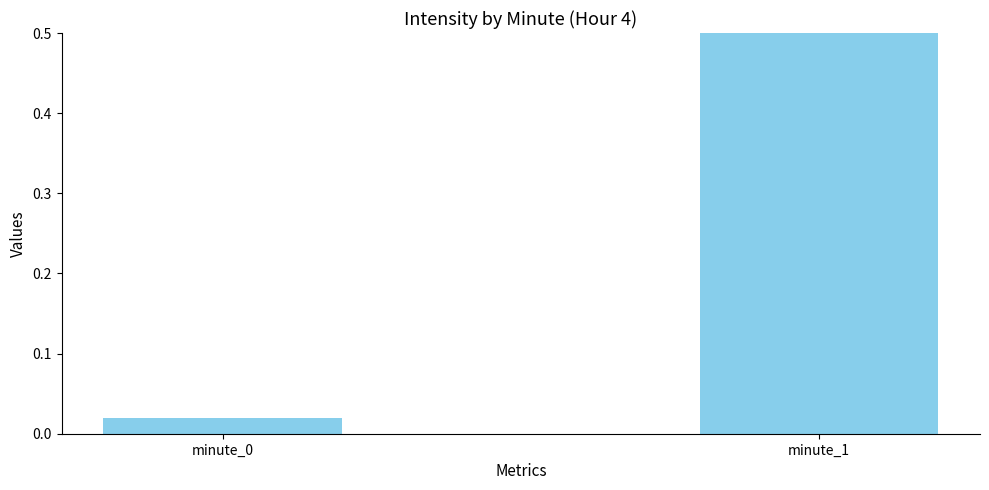

Count the number of data series in this chart.

1